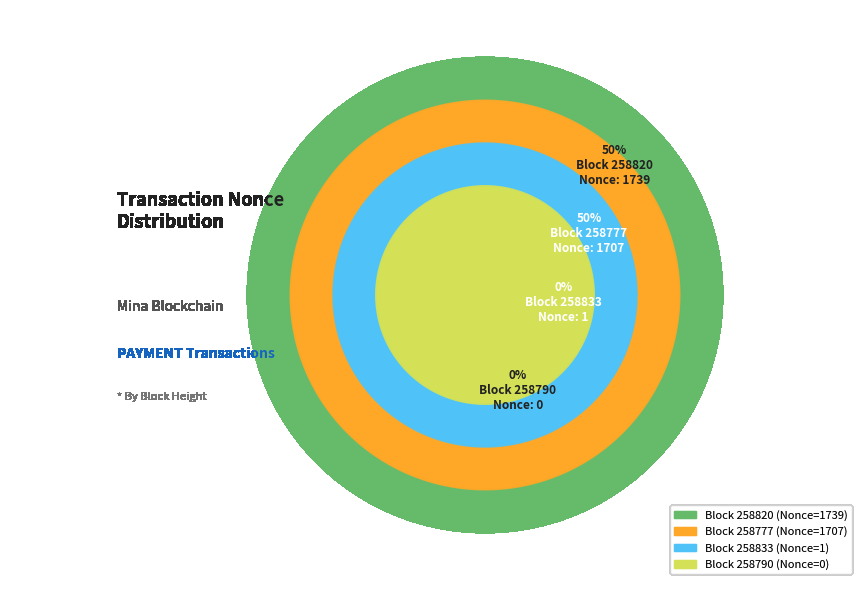

To the nearest percent, what is the difference between the largest and smallest slice percentages?

50%